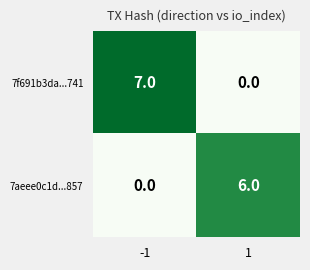

Reading left to right, transcribe all the data shown in this chart.

7f691b3da...741: -1=7	1=0
7aeee0c1d...857: -1=0	1=6